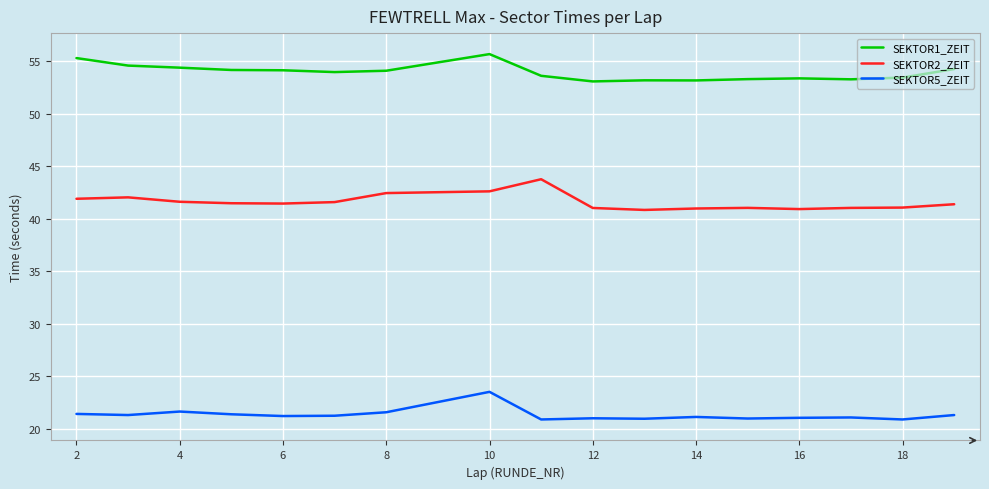

How many lines are shown in the chart?

3